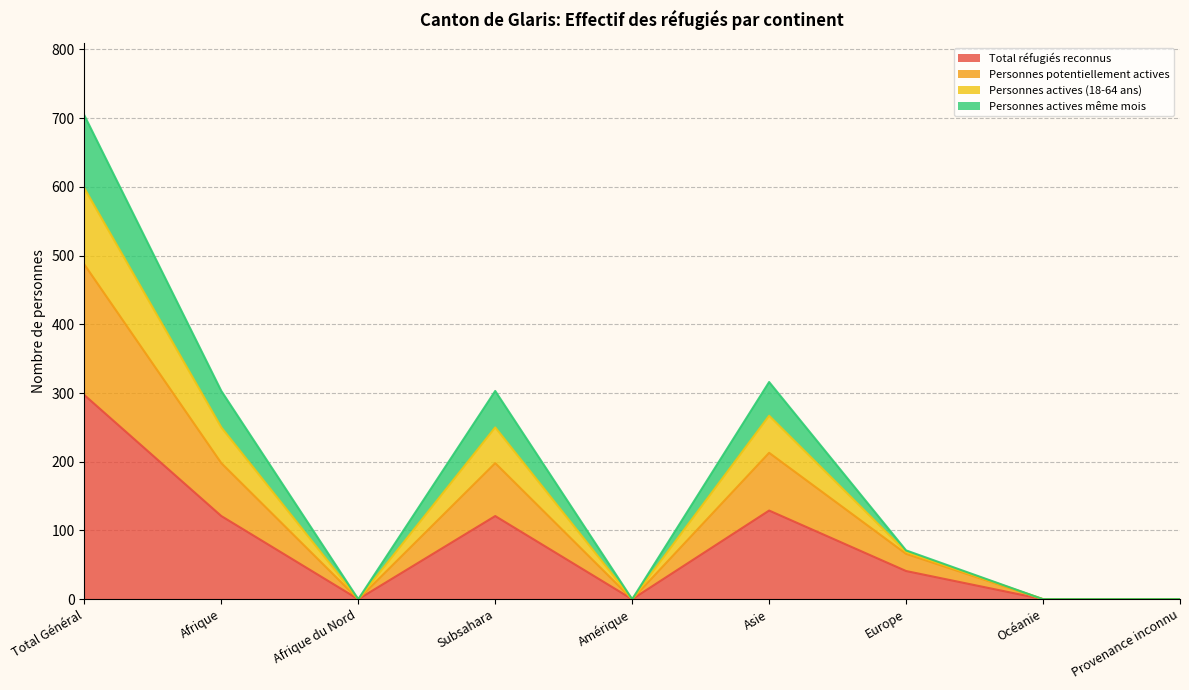

True or false: Total réfugiés reconnus has a value of 201 at Asie.

False